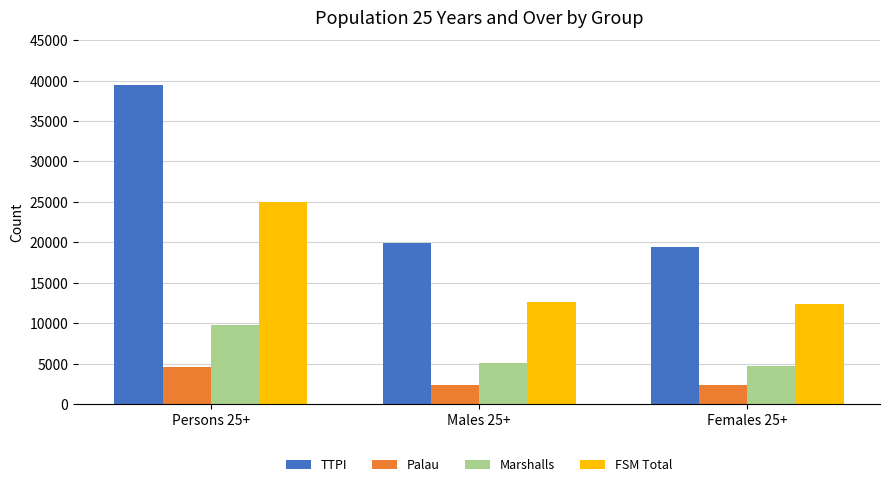

What is the difference between the FSM Total values at Males 25+ and Females 25+?

170